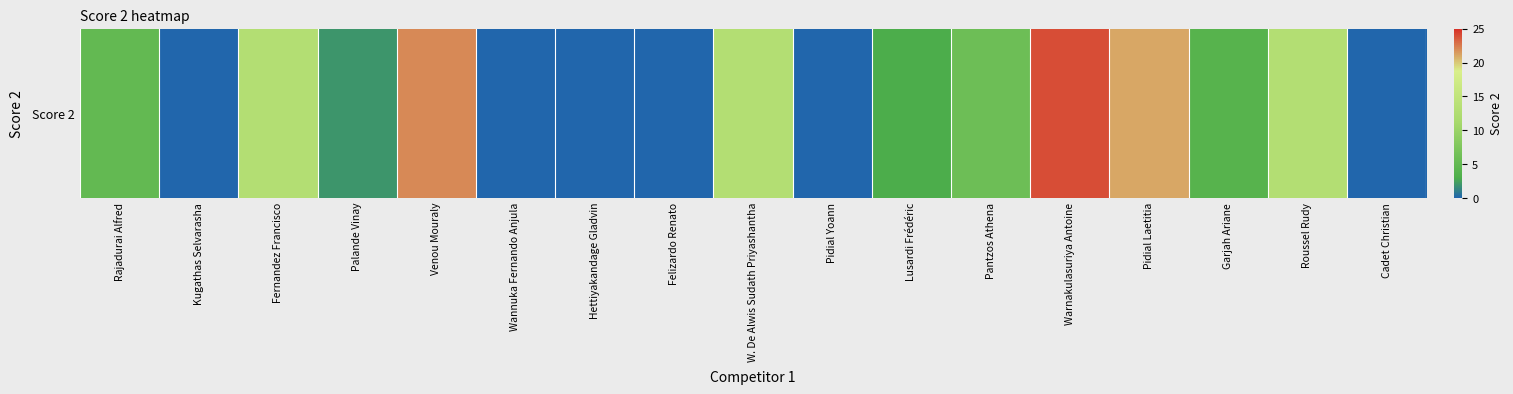

Reading right to left, extract all data points from this chart.

Cadet Christian=0	Roussel Rudy=13	Garjah Ariane=4	Pidial Laetitia=21	Warnakulasuriya Antoine=24	Pantzos Athena=6	Lusardi Frédéric=3	Pidial Yoann=0	W. De Alwis Sudath Priyashantha=13	Felizardo Renato=0	Hettiyakandage Gladvin=0	Wannuka Fernando Anjula=0	Venou Mouraly=22	Palande Vinay=2	Fernandez Francisco=13	Kugathas Selvarasha=0	Rajadurai Alfred=5